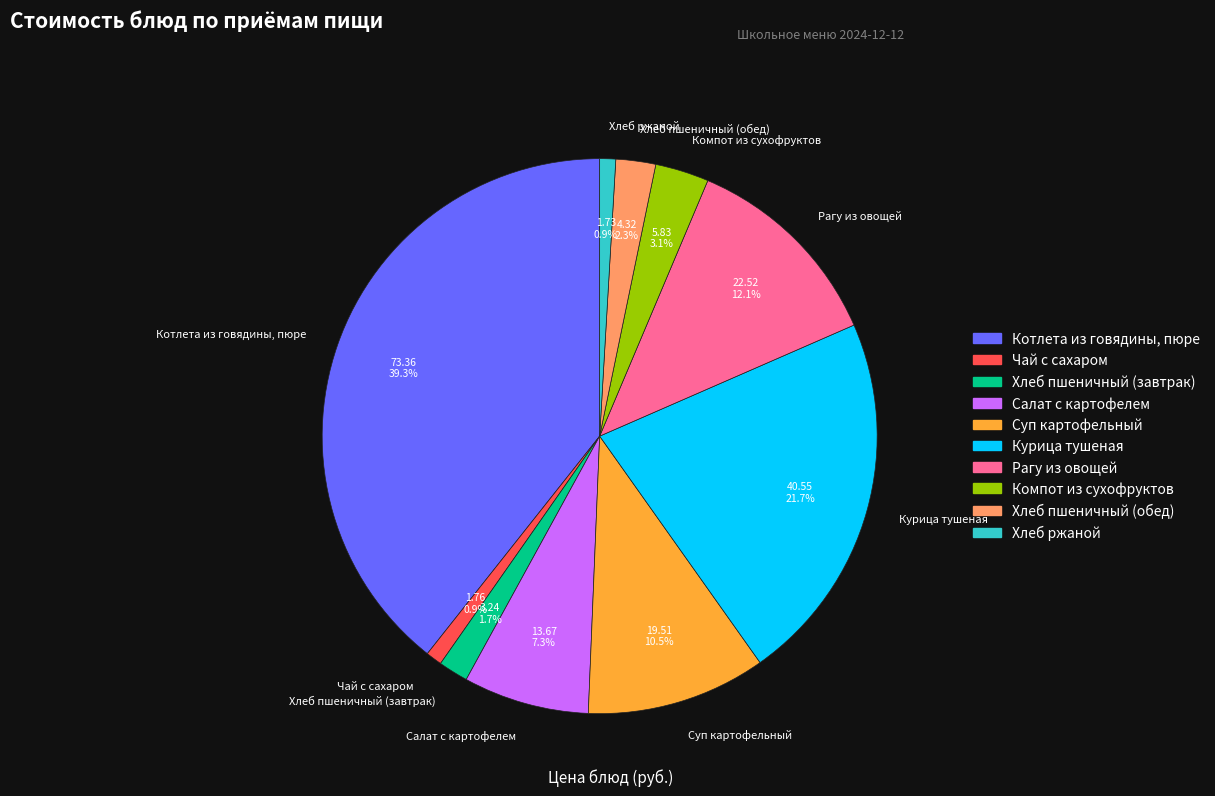

Which category has the biggest portion of the pie?

Котлета из говядины, пюре